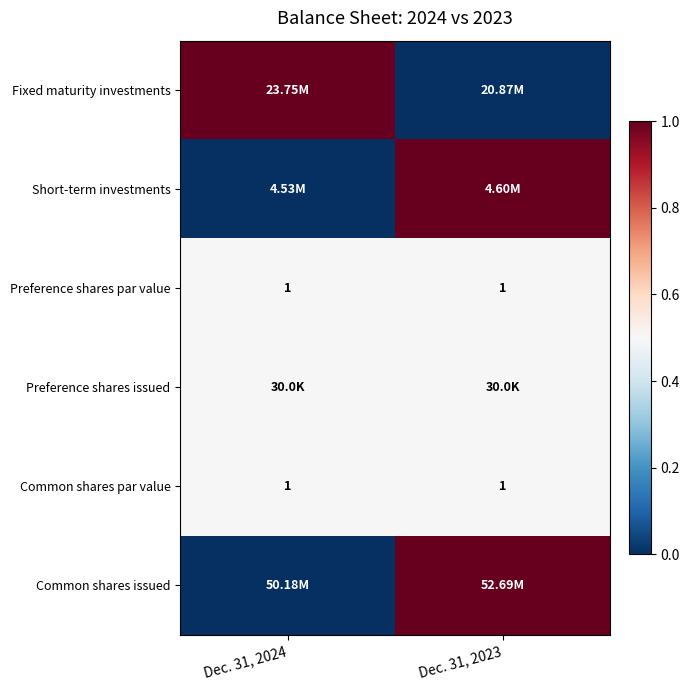

What is the sum of all Common shares par value values?

2.0